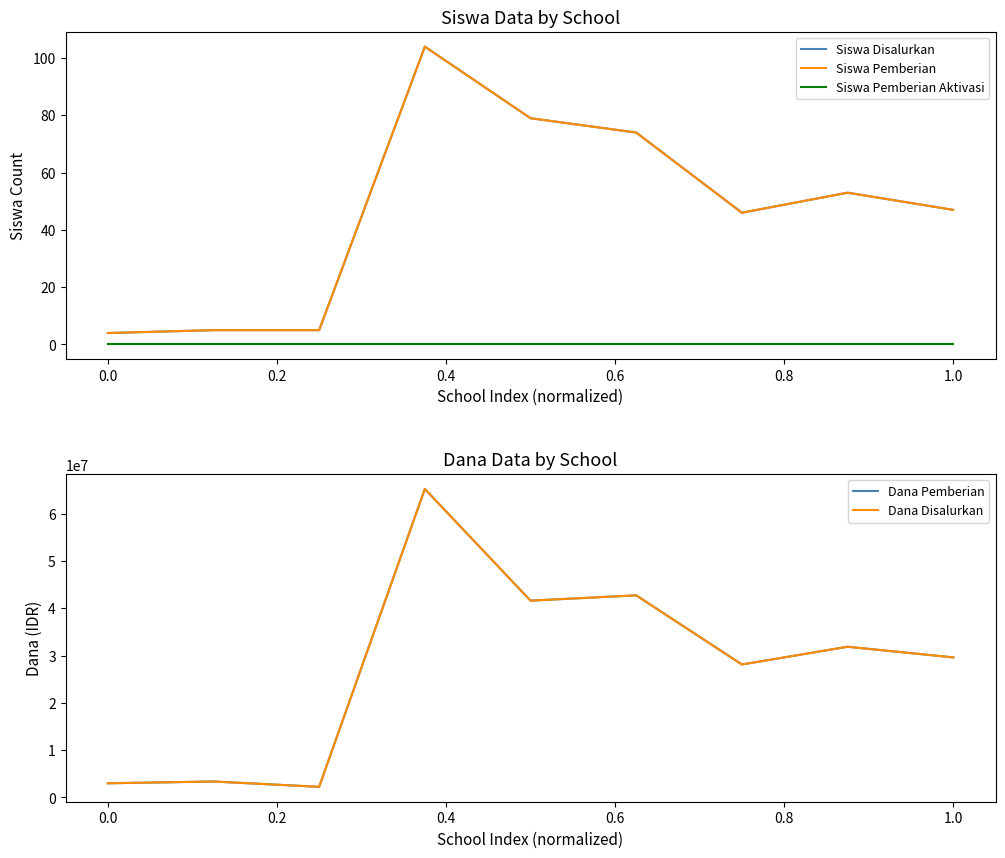

How many lines are shown in the chart?

5